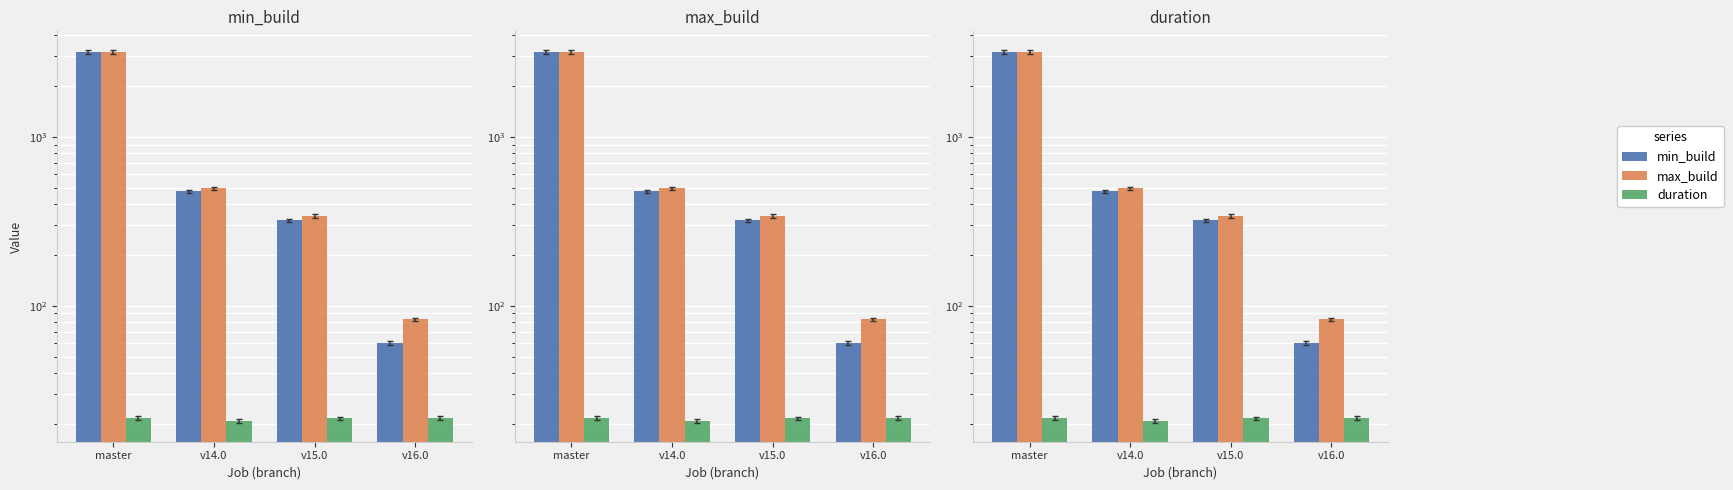

Reading right to left, list all the values displayed in this chart.

min_build: v16.0=60.0	v15.0=320.0	v14.0=476.0	master=3175.0
max_build: v16.0=83.0	v15.0=341.0	v14.0=496.0	master=3196.0
duration: v16.0=21.6	v15.0=21.5	v14.0=20.7	master=21.6